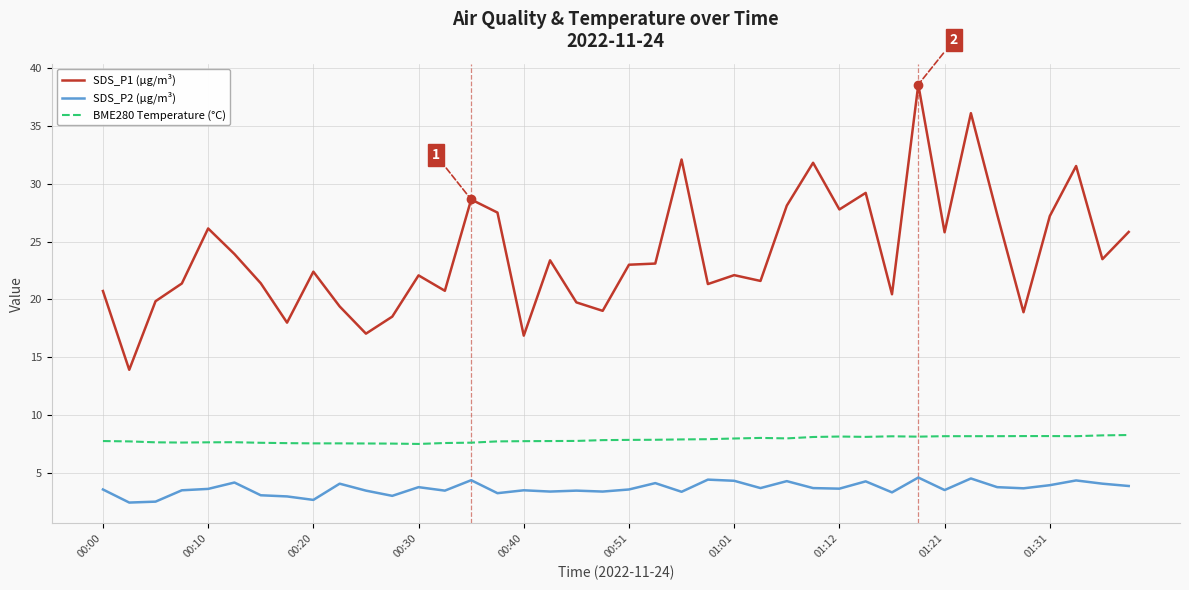

Which series has the largest total across all categories?

SDS_P1 (µg/m³)